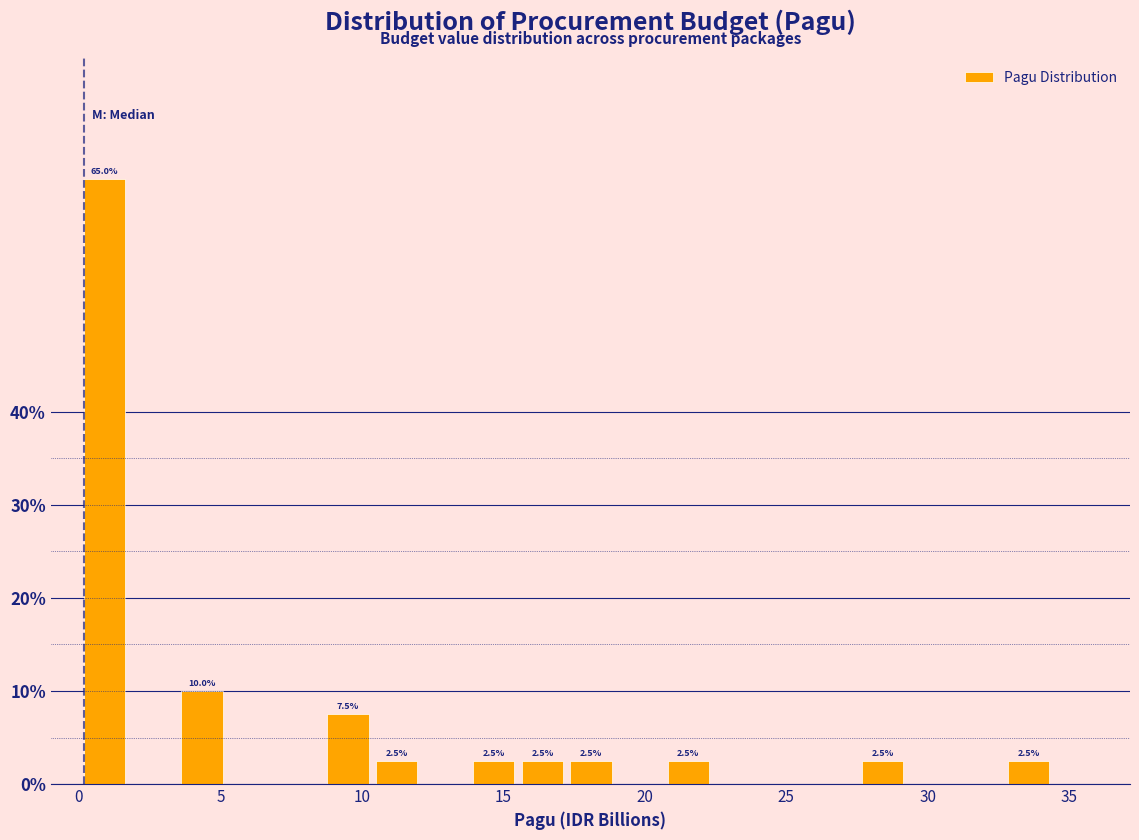

Read against the x-axis, roughly where is the centre of the tallest bar?

1.0